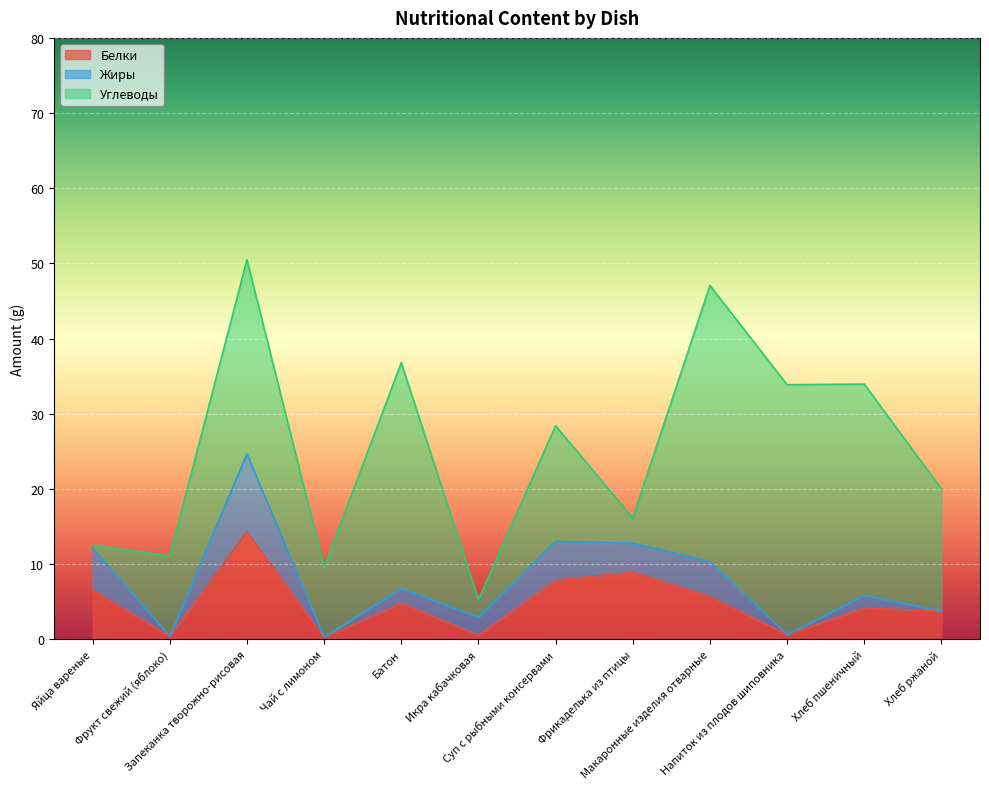

Is the value of Белки at Батон greater than the value of Углеводы at Чай с лимоном?

No